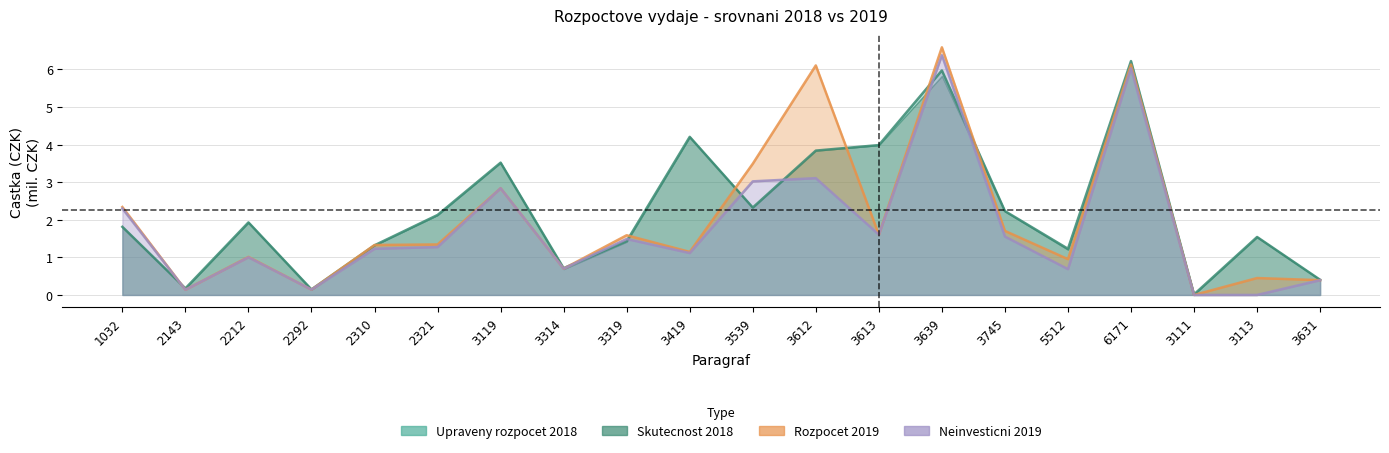

What is the change in value from 3539 to 3612?

+1.5